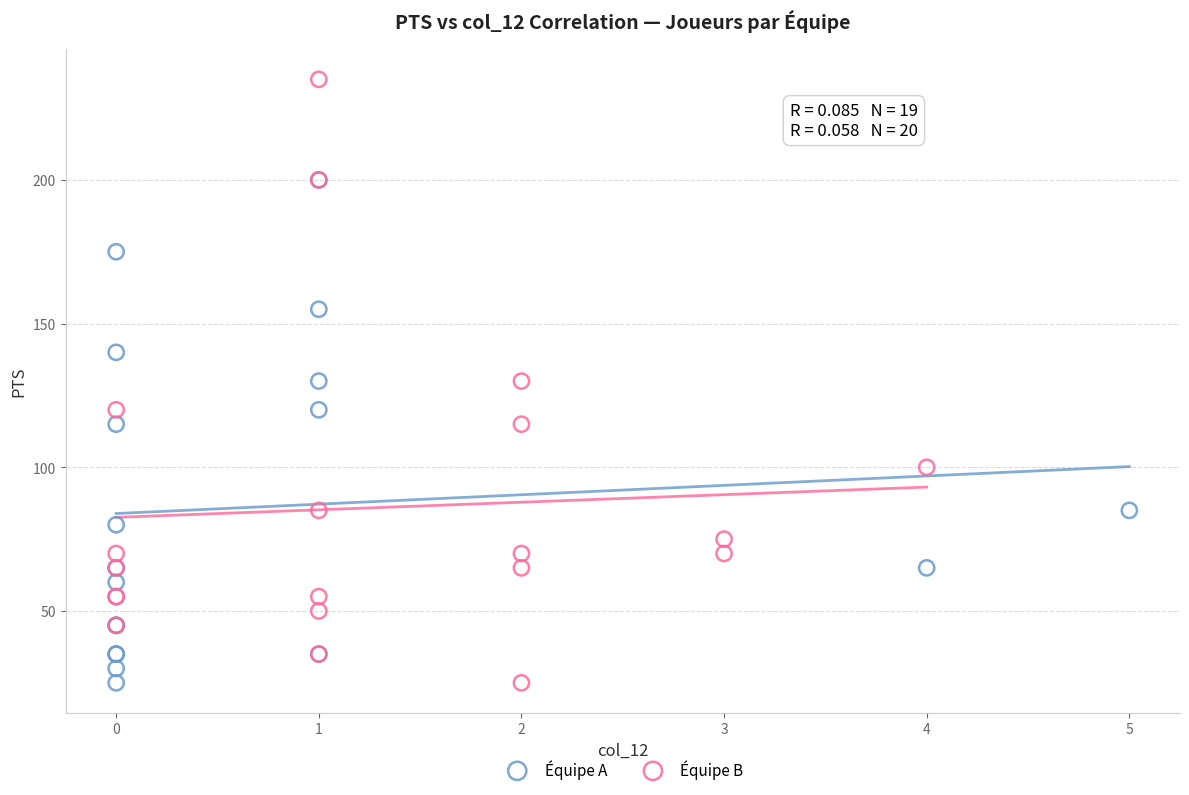

Which series contains the highest Y value?

Équipe B